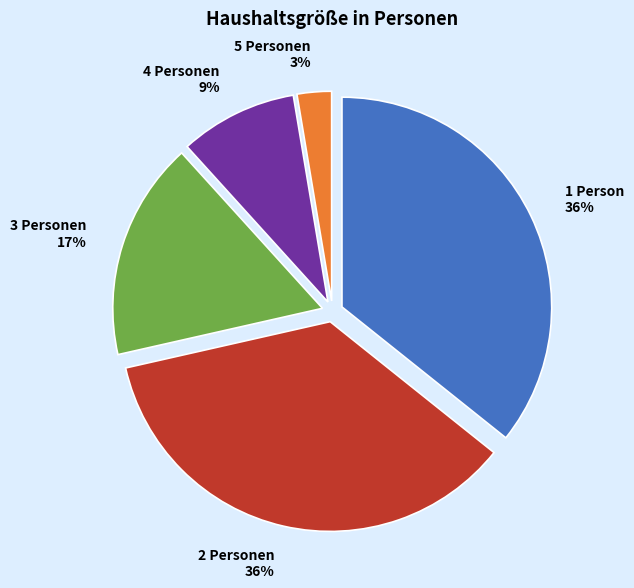

What is the ratio of the value at 4 Personen to the value at 3 Personen?

0.5